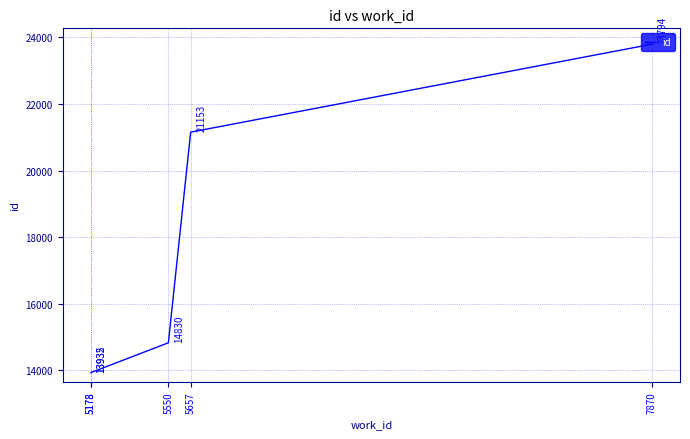

Read the value at 5657, to the nearest 50.

21150